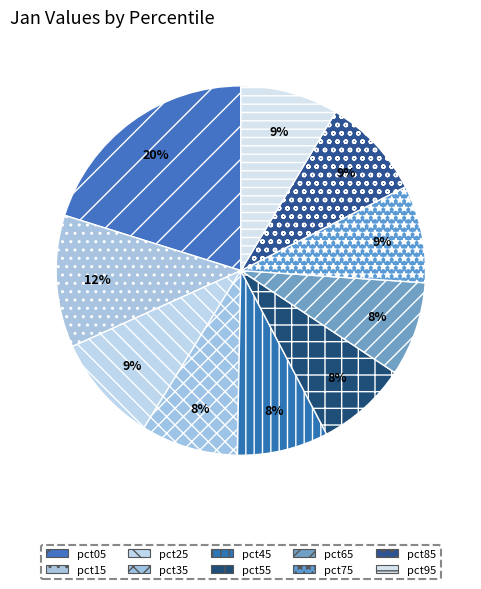

Count the number of slices in the pie.

10